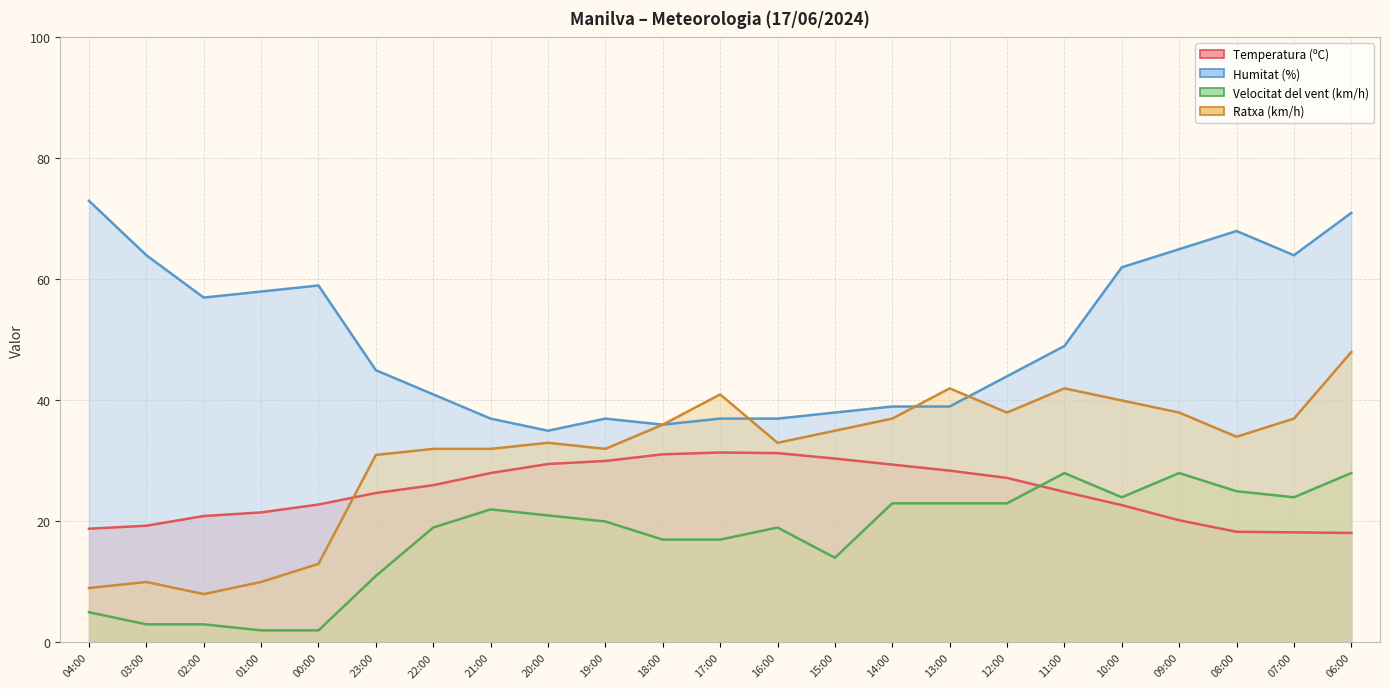

At which label does Ratxa (km/h) first exceed 34?

18:00